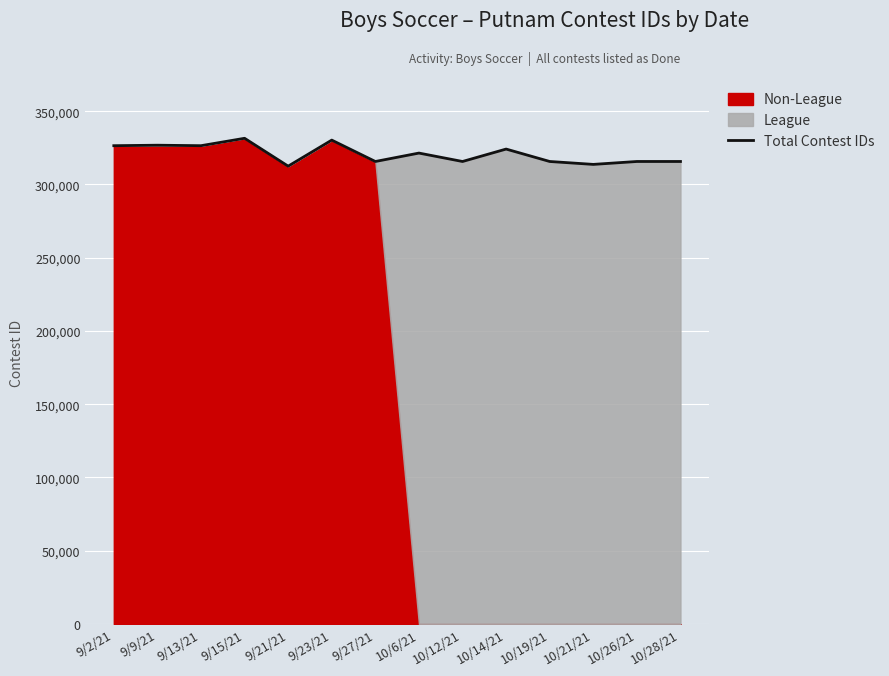

List the labels in order of value, smallest first.

9/21/21, 10/21/21, 9/27/21, 10/12/21, 10/19/21, 10/26/21, 10/28/21, 10/6/21, 10/14/21, 9/2/21, 9/13/21, 9/9/21, 9/23/21, 9/15/21